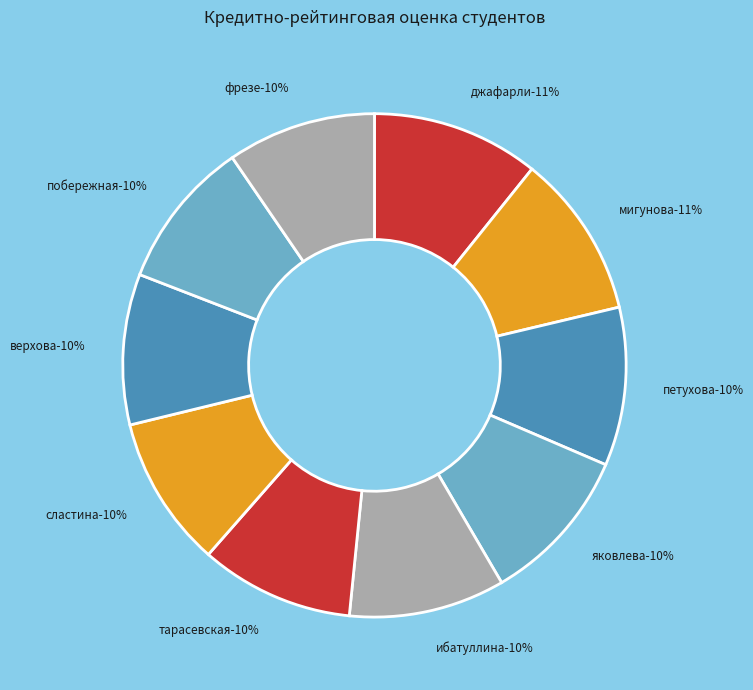

Count the number of slices in the pie.

10